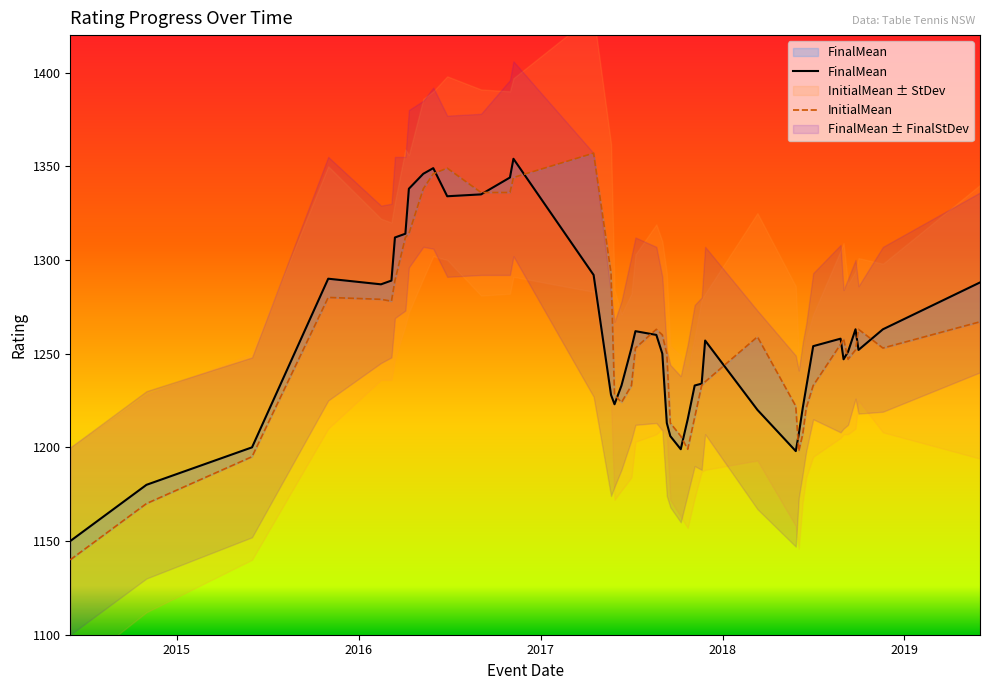

True or false: InitialMean has a value of 1140 at 2014-01-01.

True